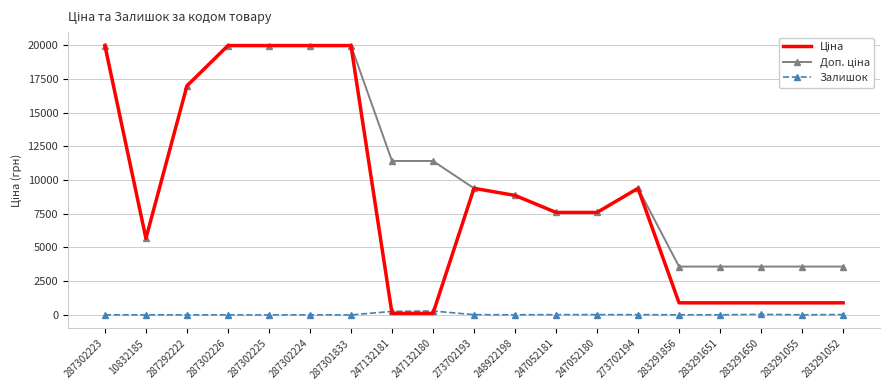

What is the difference between the Залишок values at 287301833 and 273702194?

18.0